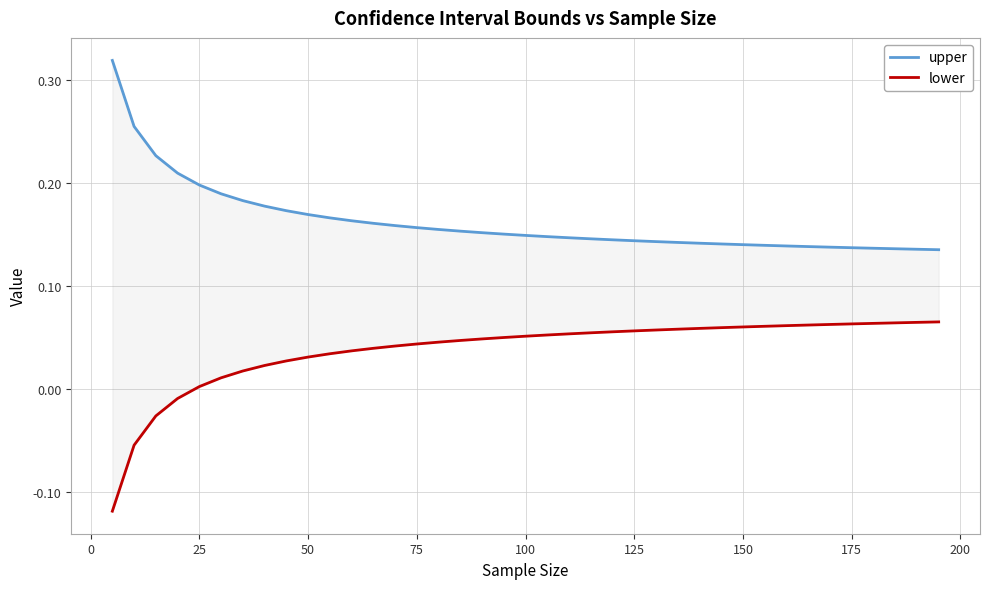

Which series has the widest spread of values?

upper